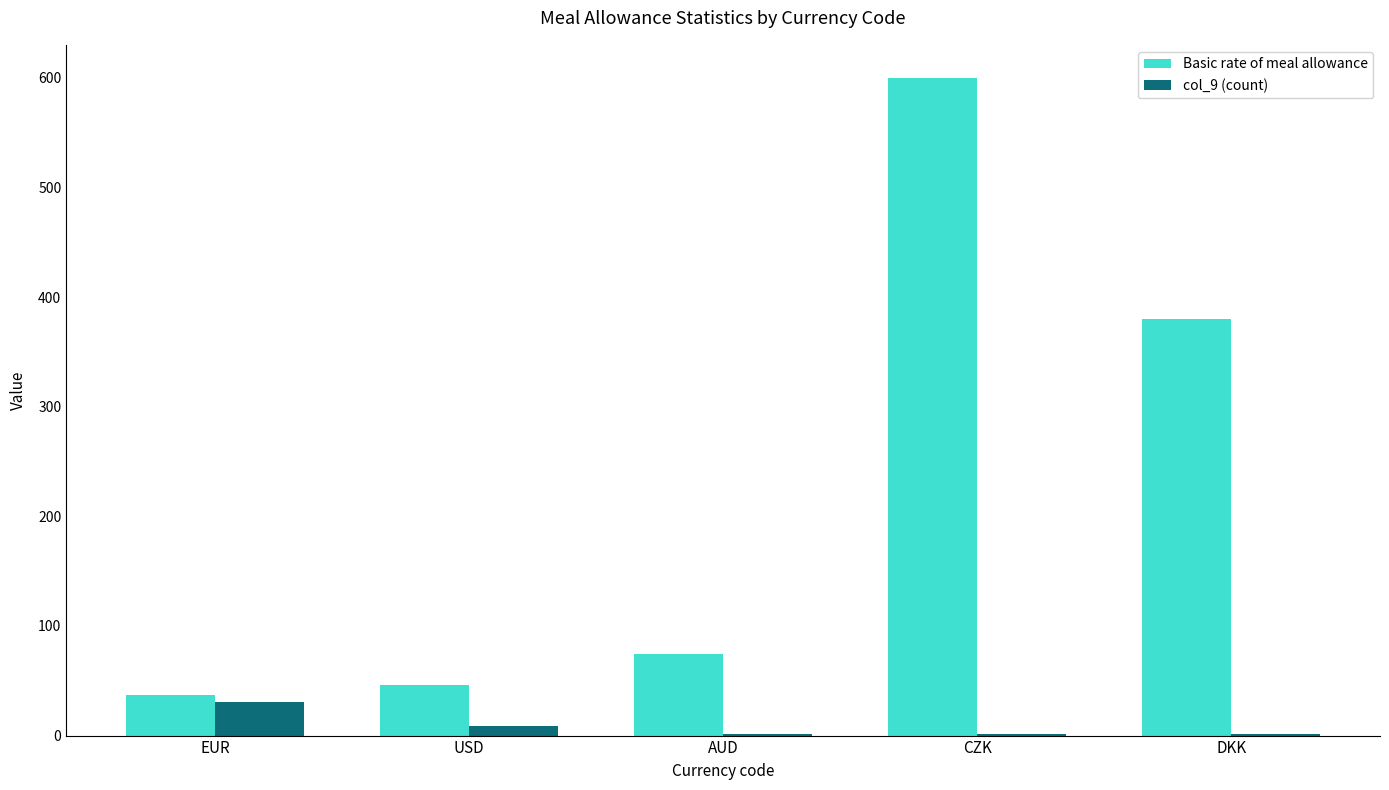

What is the sum of all col_9 (count) values?

43.0